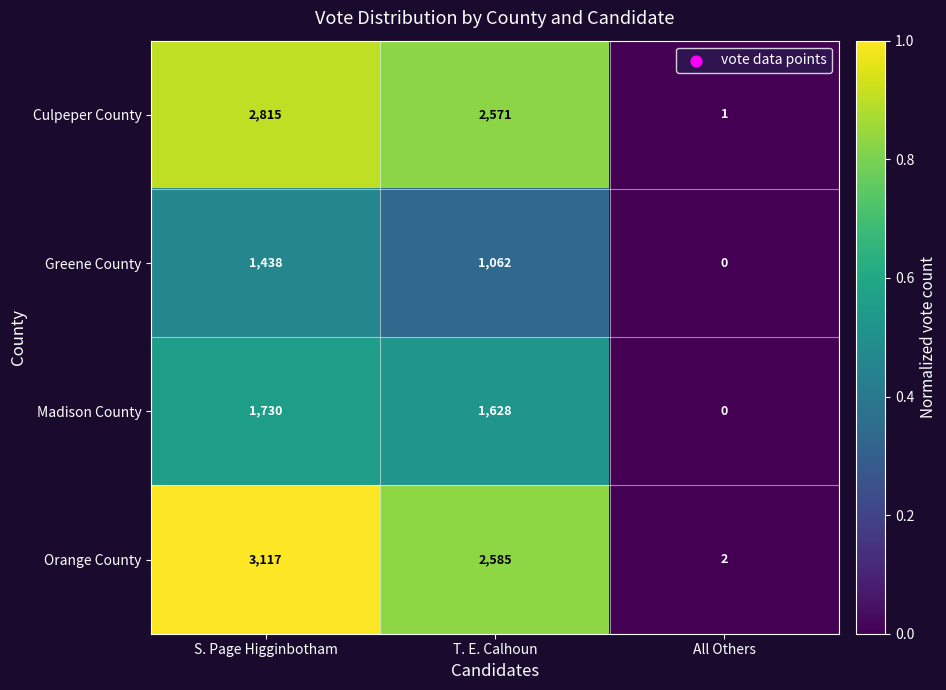

The Orange County series shows 2585 at T. E. Calhoun. True or false?

True